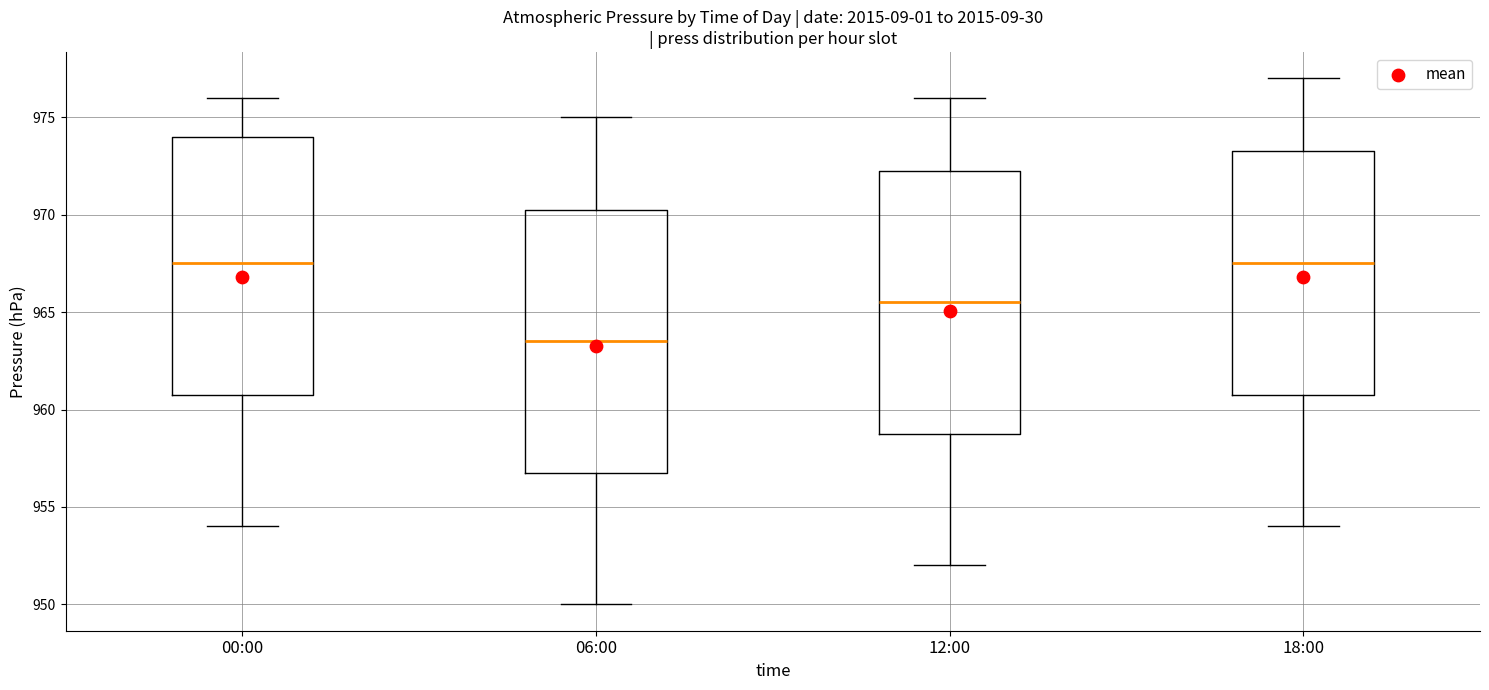

Reading left to right, read every box against the y-axis: the position of its median line, the range the box covers, and the ends of its whiskers. The values are not printed on the chart, so give them approximately, as read against the axis.

00:00: median 967.5, box 961.0 to 974.0, whiskers 954.0 to 976.0
06:00: median 963.5, box 957.0 to 970.5, whiskers 950.0 to 975.0
12:00: median 965.5, box 959.0 to 972.5, whiskers 952.0 to 976.0
18:00: median 967.5, box 961.0 to 973.5, whiskers 954.0 to 977.0